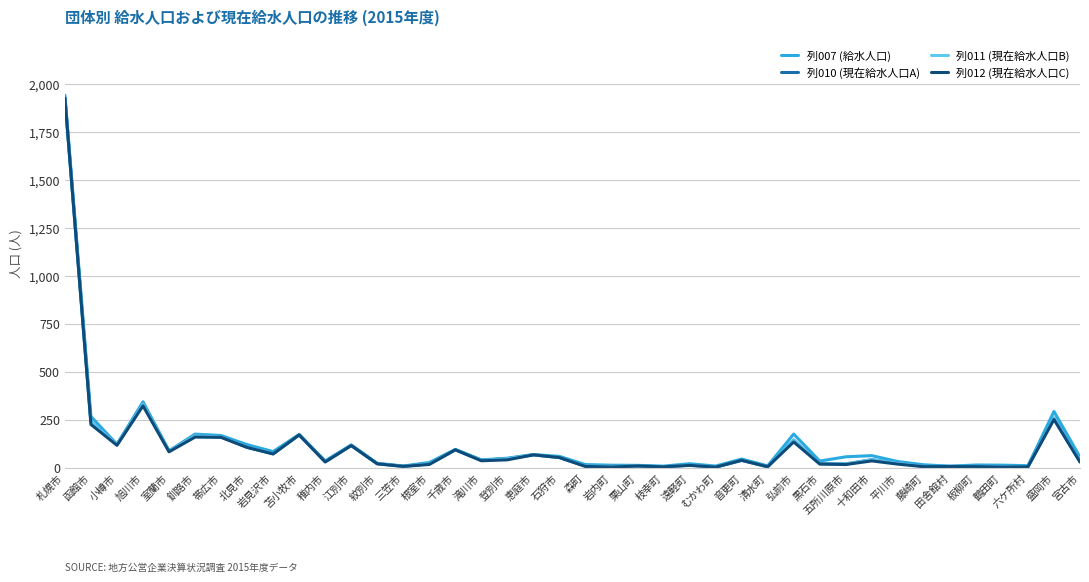

What is the label of the 29th point from the right?

江別市